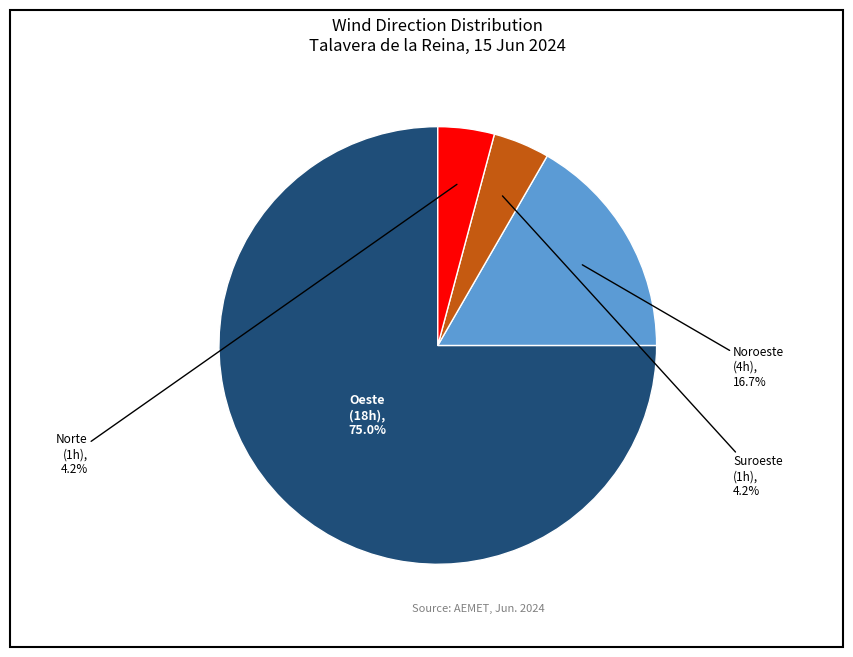

Does any single category account for the majority?

Yes